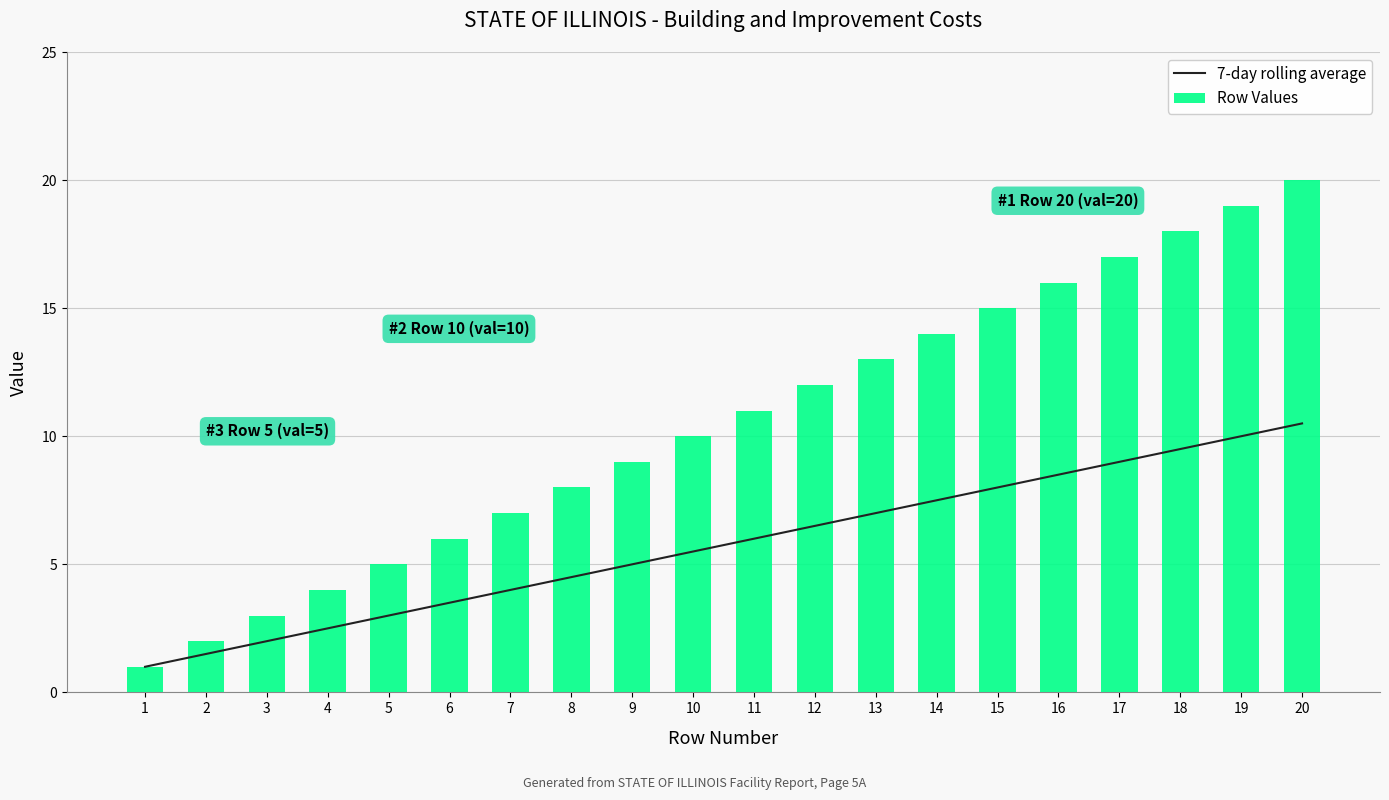

What is the sum of the 7-day rolling average values at 16 and 20?

19.0